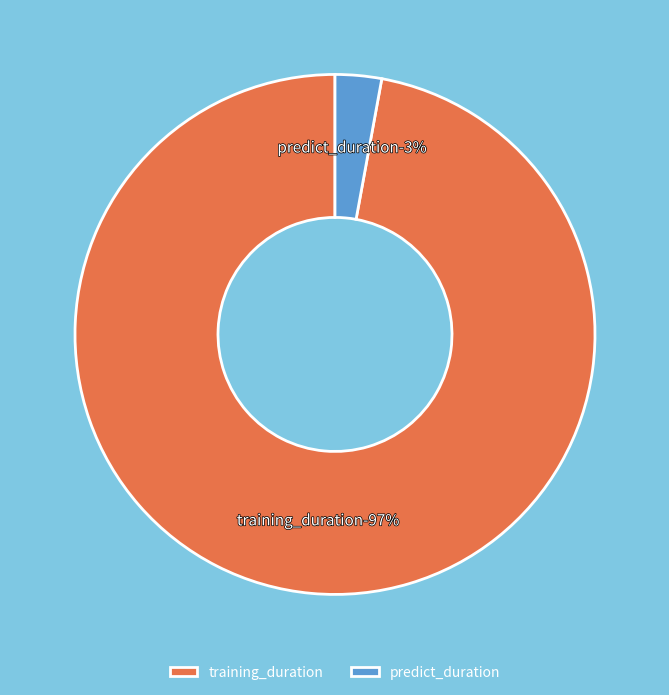

To the nearest percent, what percentage of the pie is training_duration?

97%